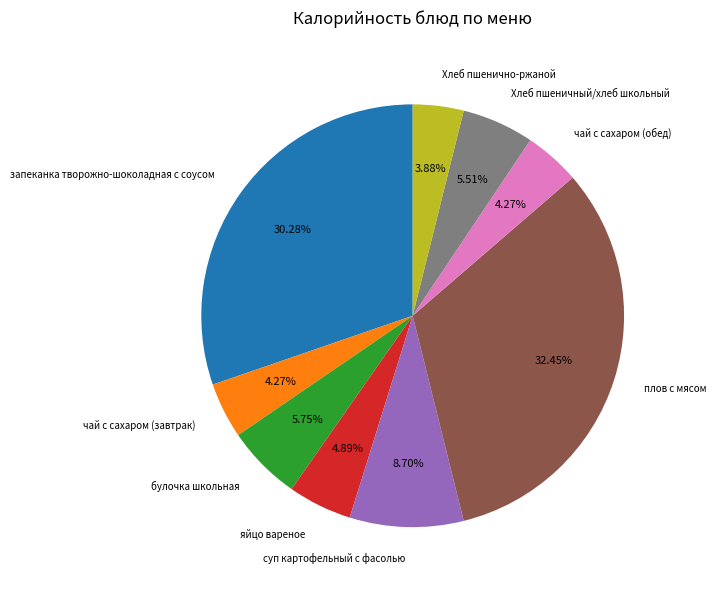

Between чай с сахаром (завтрак) and яйцо вареное, which is larger?

яйцо вареное